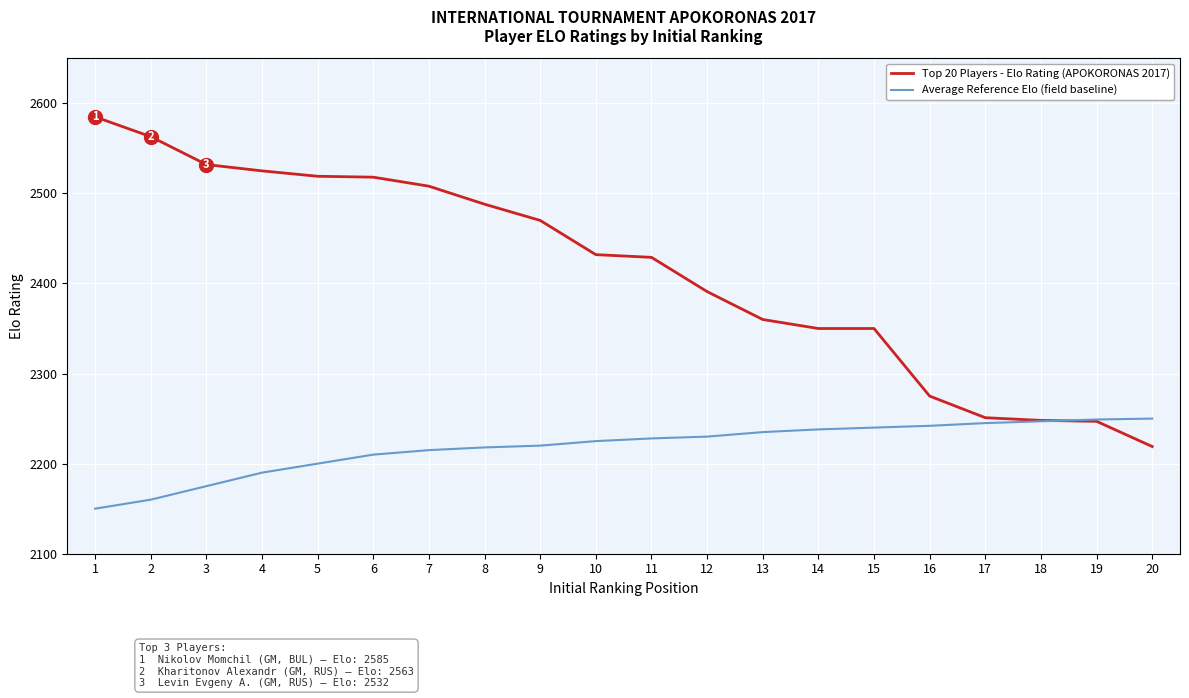

How many times do Top 20 Players - Elo Rating (APOKORONAS 2017) and Average Reference Elo (field baseline) cross each other?

1